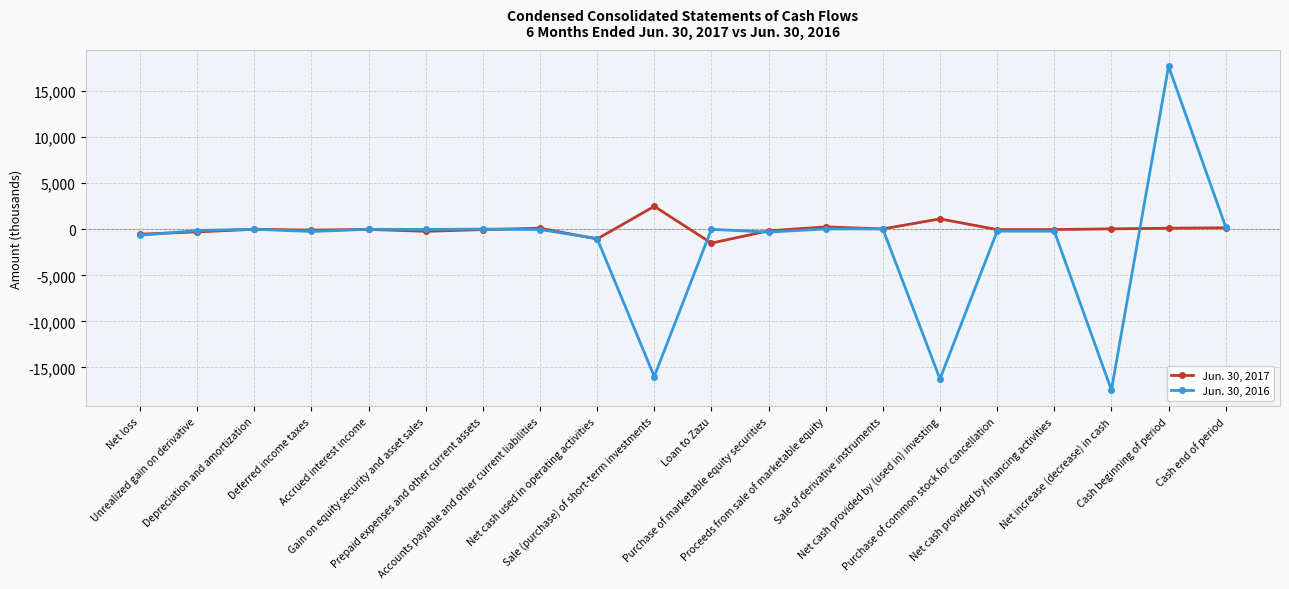

Is this an area chart (filled region under the line)?

No